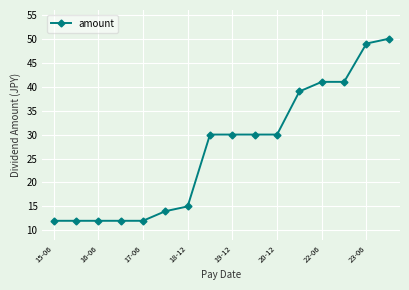

What is the maximum value shown in the chart?

50